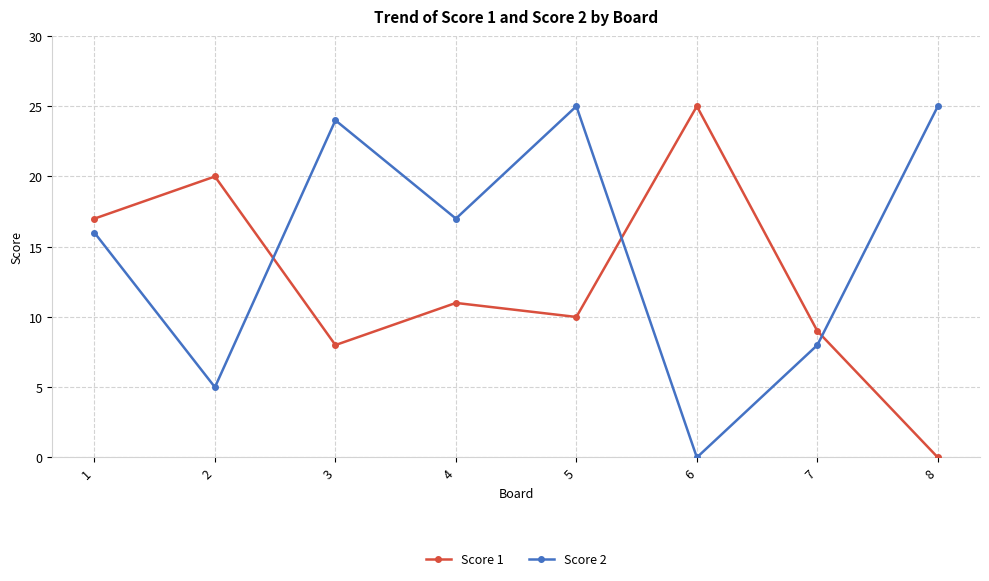

Which series has the largest total across all categories?

Score 2